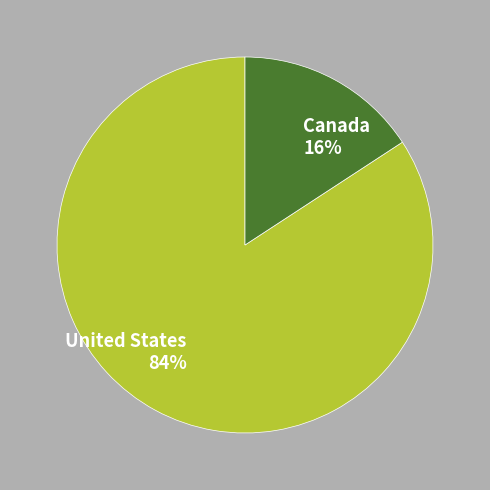

To the nearest percent, what is the combined percentage of Canada and United States?

100%